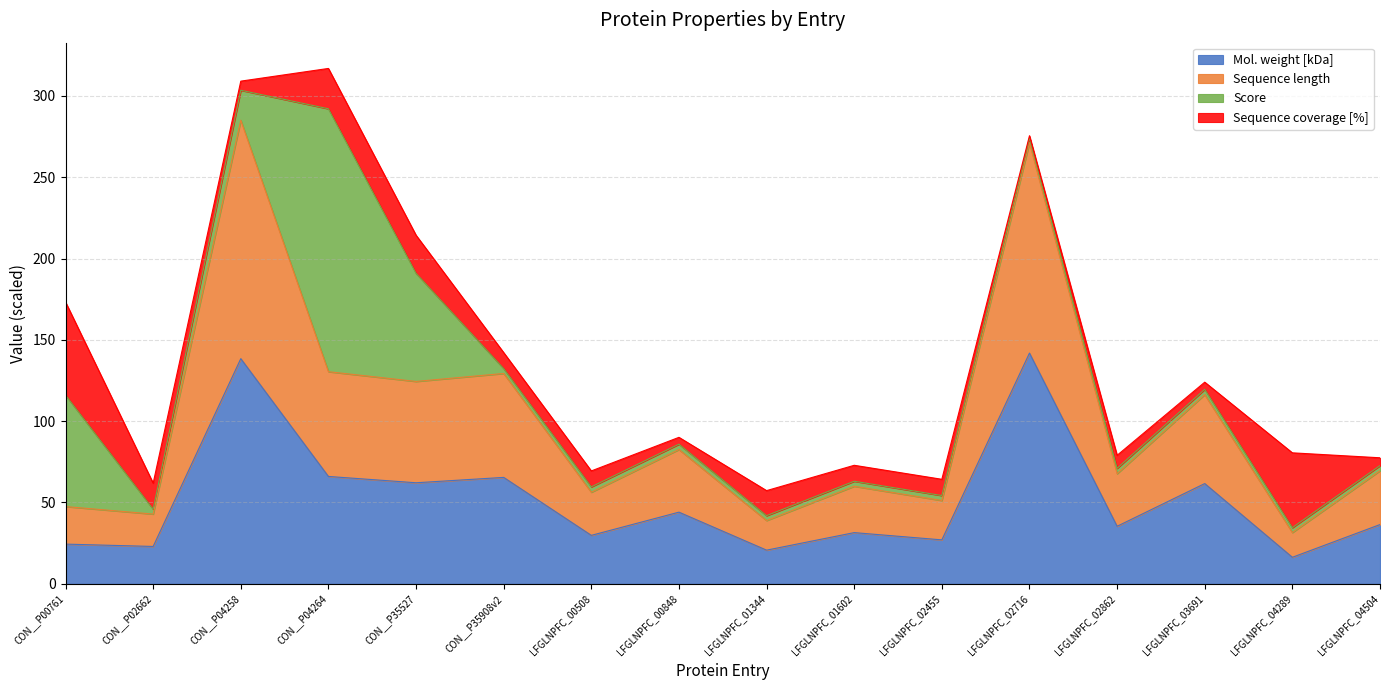

What is the maximum value for Mol. weight [kDa]?

141.9